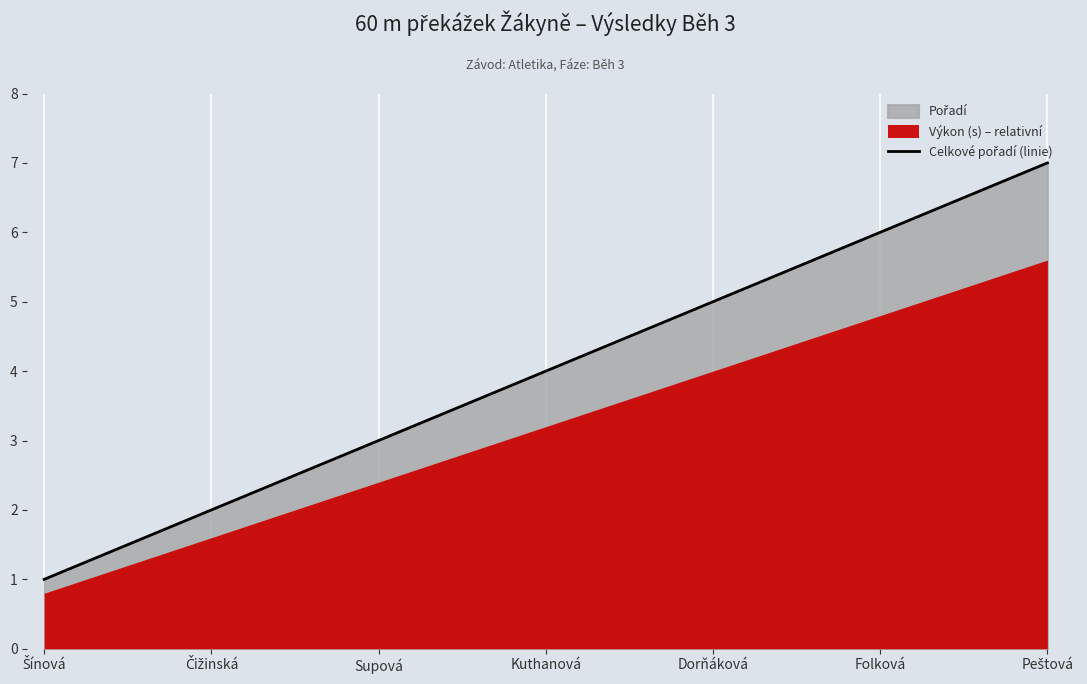

Between Supová and Čižinská, which is larger?

Supová